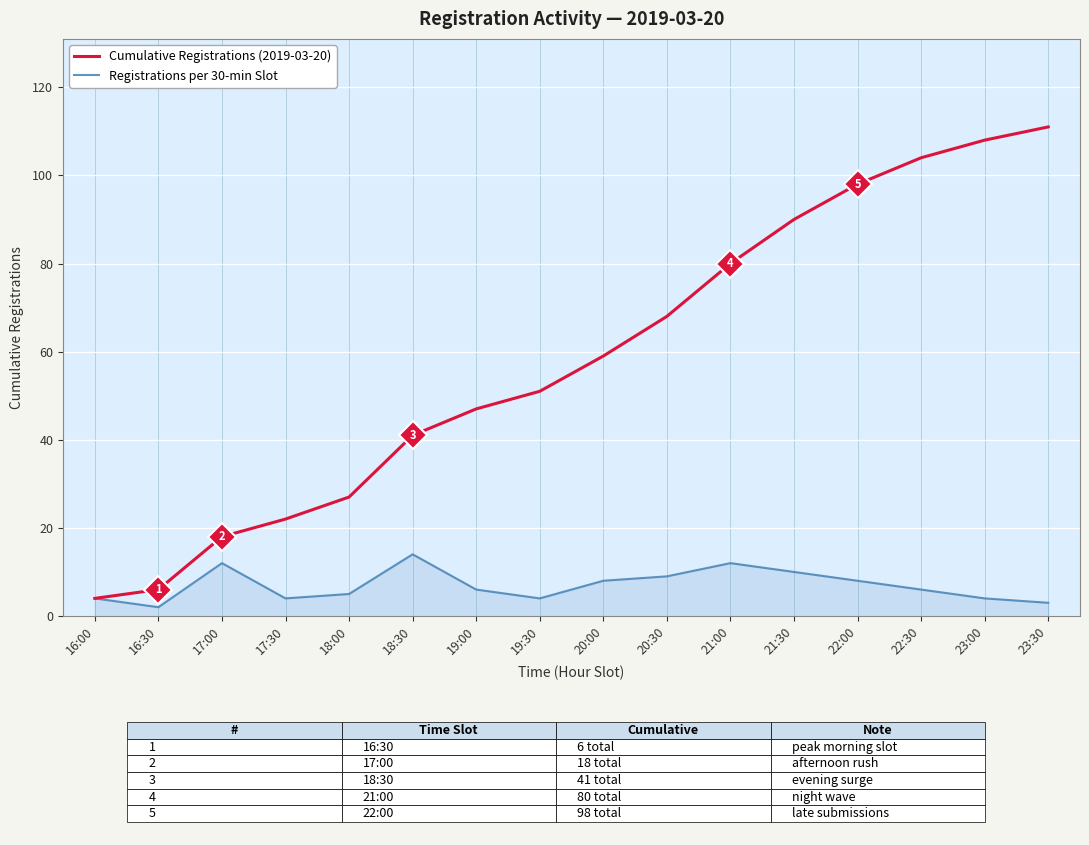

Which series has the largest total across all categories?

Cumulative Registrations (2019-03-20)